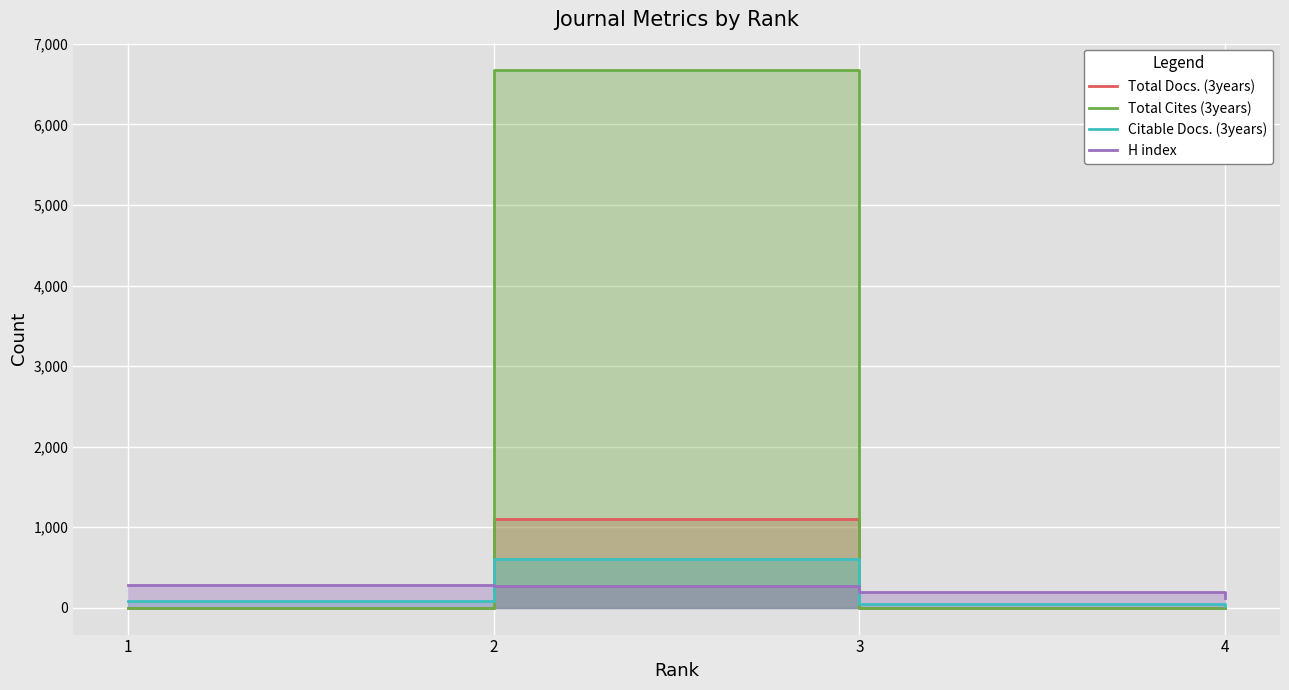

Which category has the highest value across all series?

2